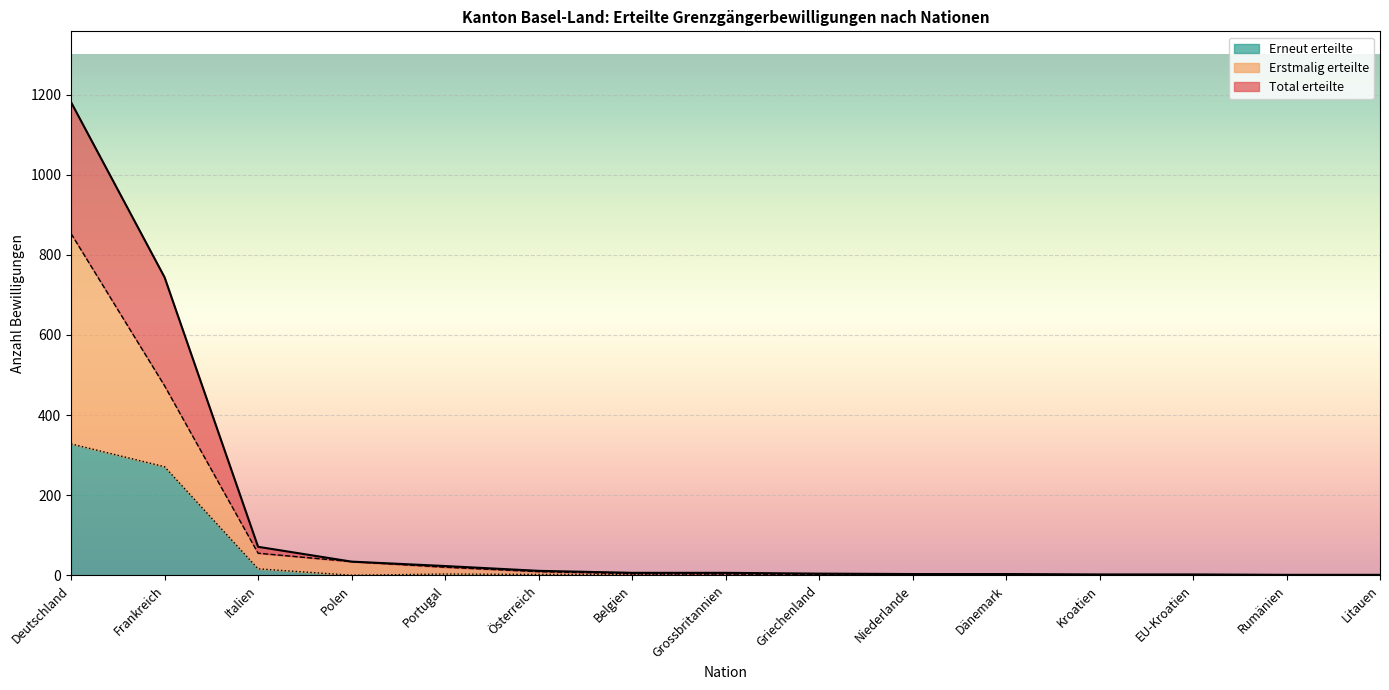

Rank the series by their average value, from highest to lowest.

Total erteilte, Erstmalig erteilte, Erneut erteilte